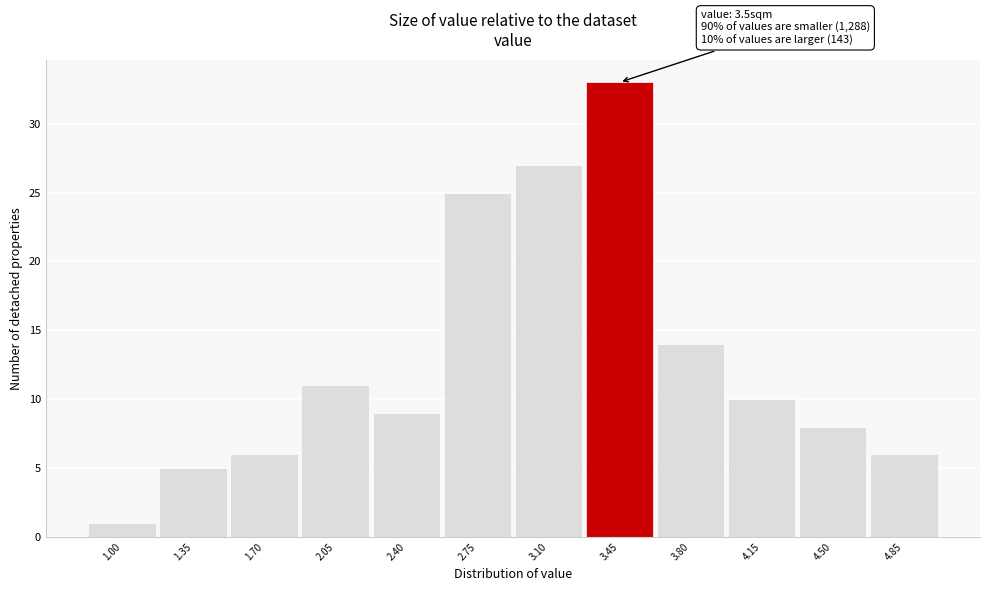

Over which range of the x-axis is the bar tallest?

3.275 to 3.625